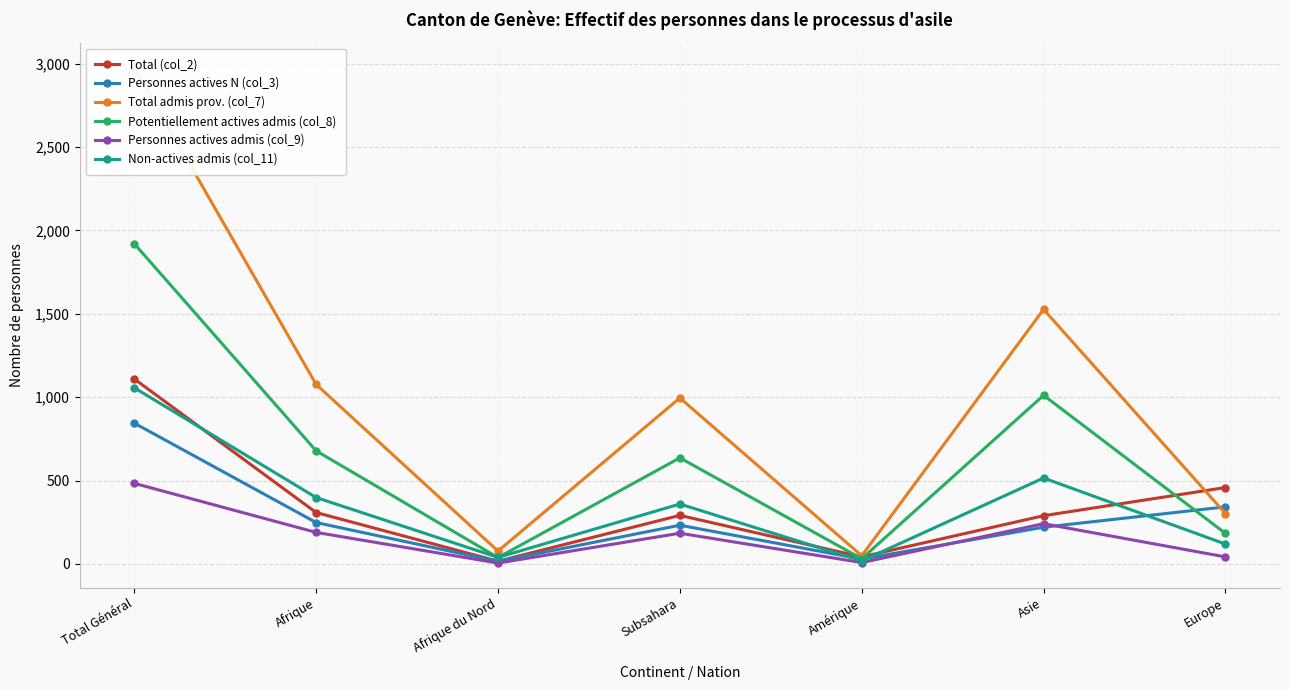

Which series changed the most between Afrique and Amérique?

Total admis prov. (col_7)